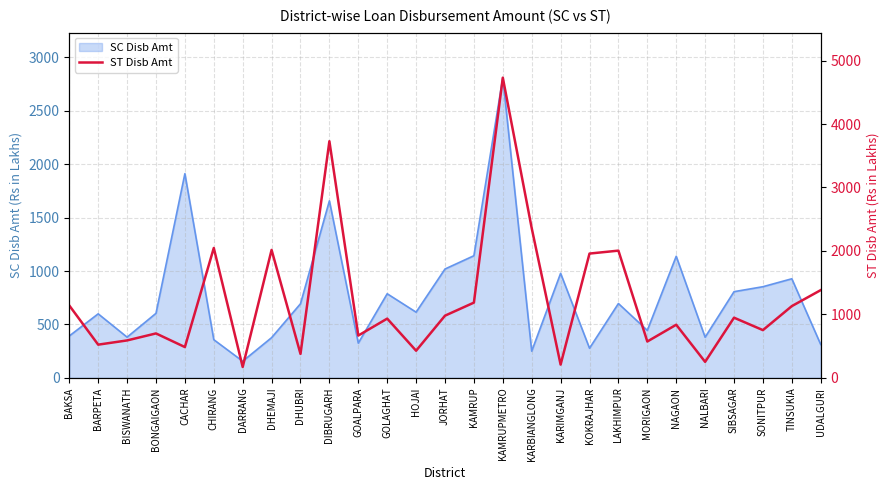

Is it true that SC Disb Amt equals 90.9 at KARBIANGLONG?

False